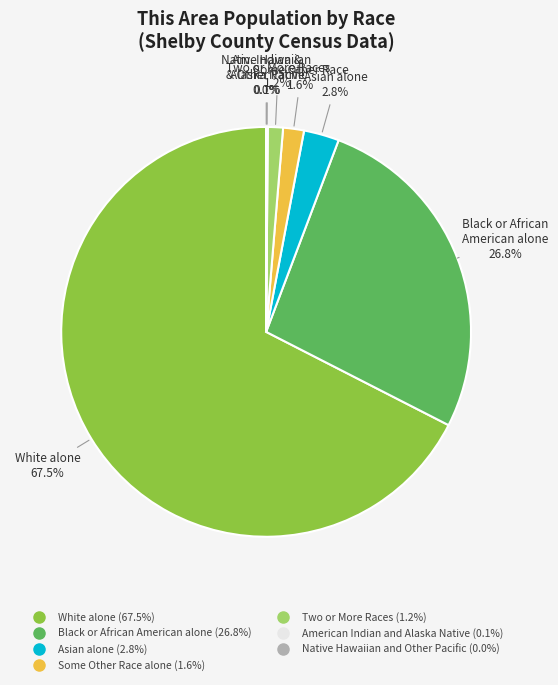

What is the ratio of the value at Black or African American alone to the value at White alone?

0.4